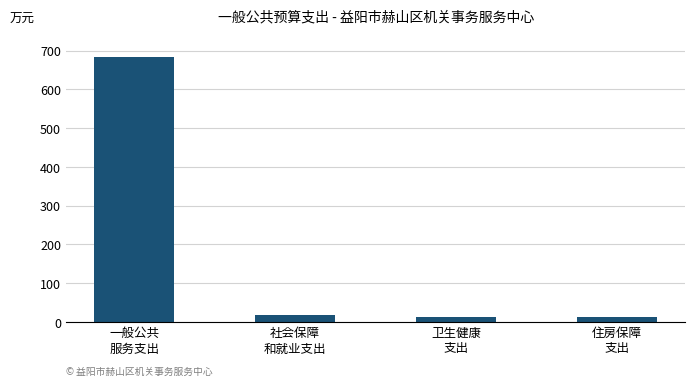

What is the minimum value shown in the chart?

11.9